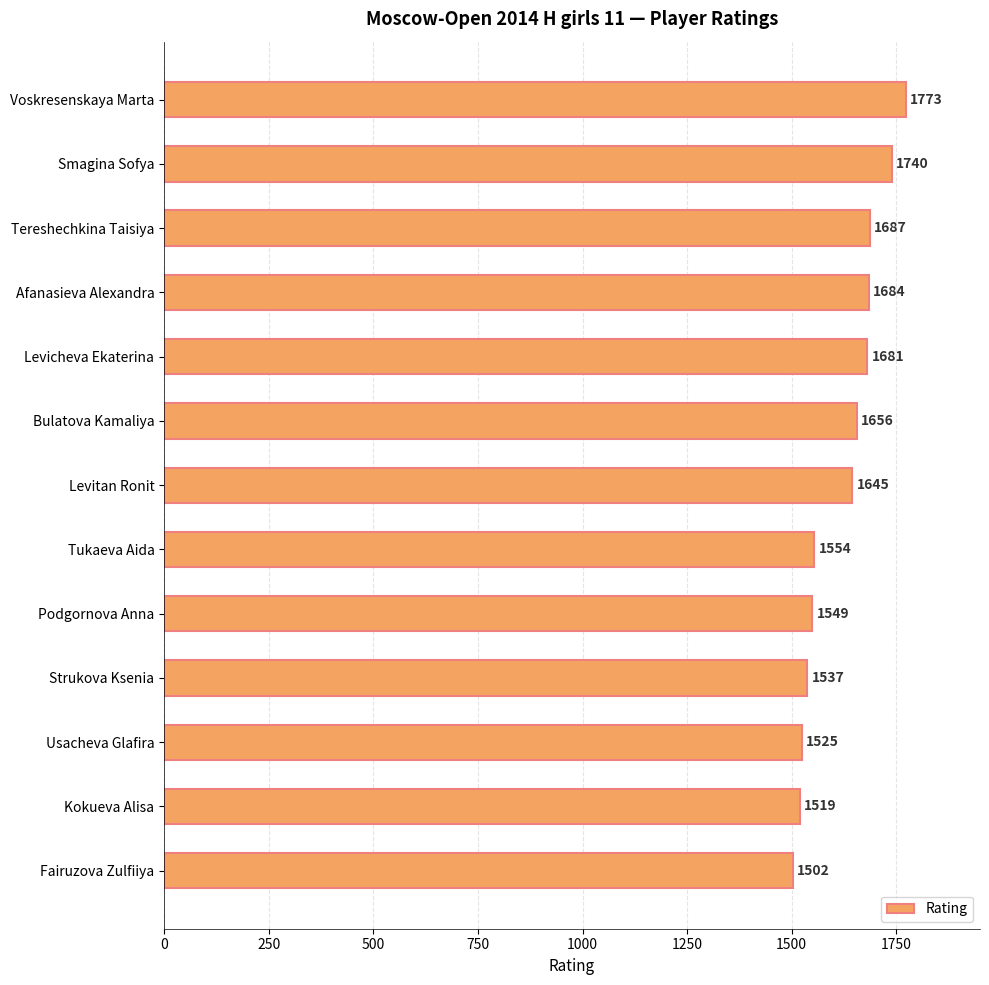

List the labels in order of value, largest first.

Voskresenskaya Marta, Smagina Sofya, Tereshechkina Taisiya, Afanasieva Alexandra, Levicheva Ekaterina, Bulatova Kamaliya, Levitan Ronit, Tukaeva Aida, Podgornova Anna, Strukova Ksenia, Usacheva Glafira, Kokueva Alisa, Fairuzova Zulfiiya